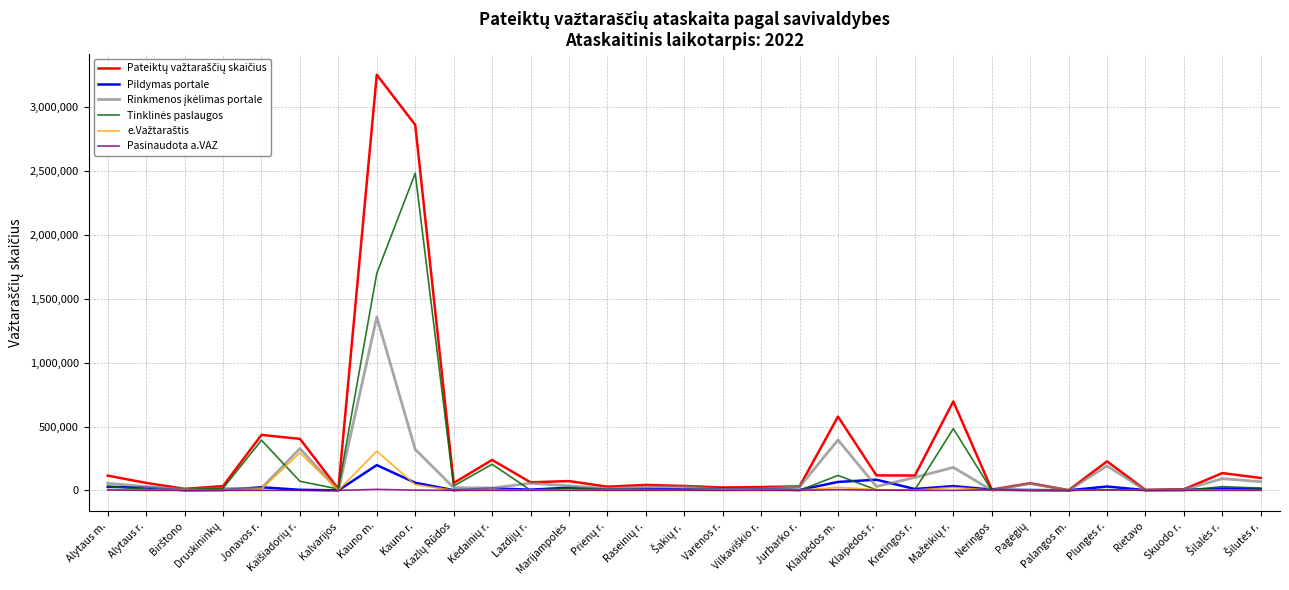

Does the chart display data point markers on the line(s)?

No